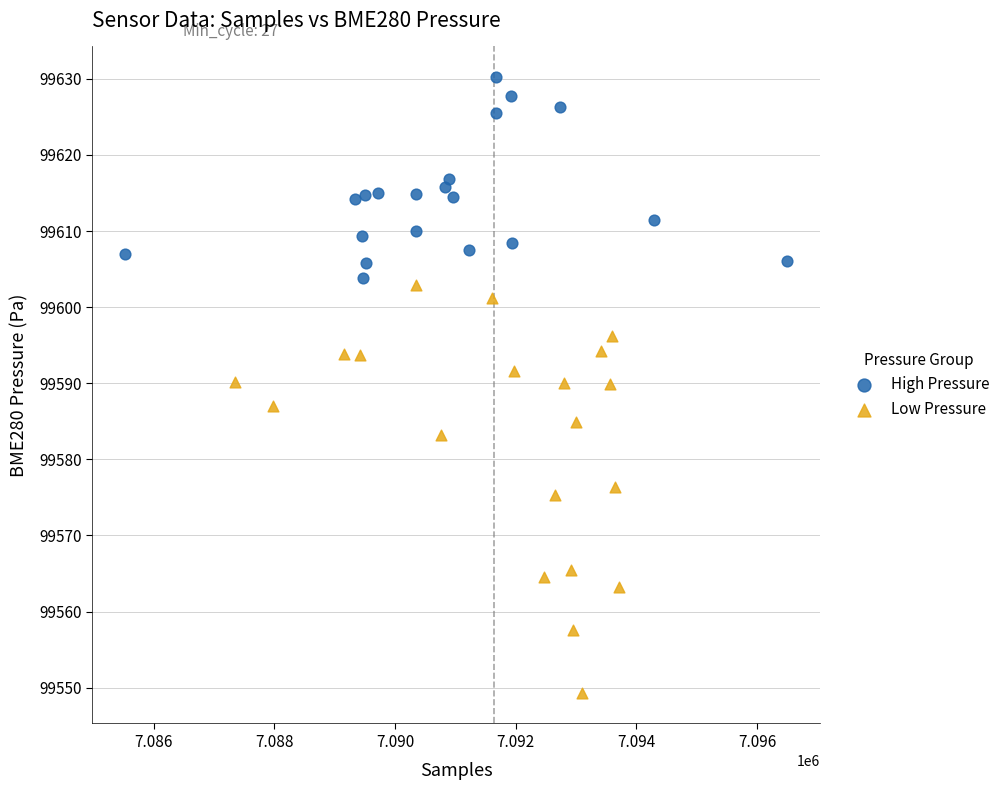

Which series contains the lowest Y value?

Low Pressure